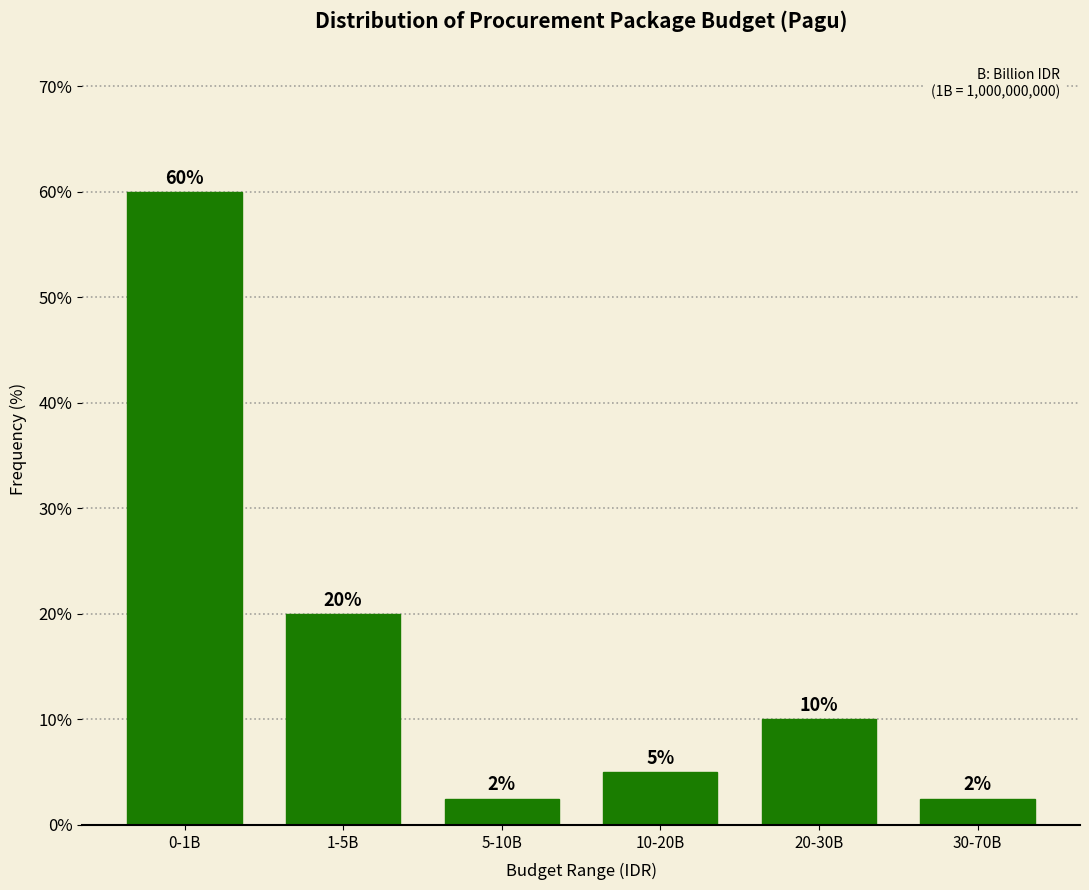

Which category has the highest value across all series?

0-1B